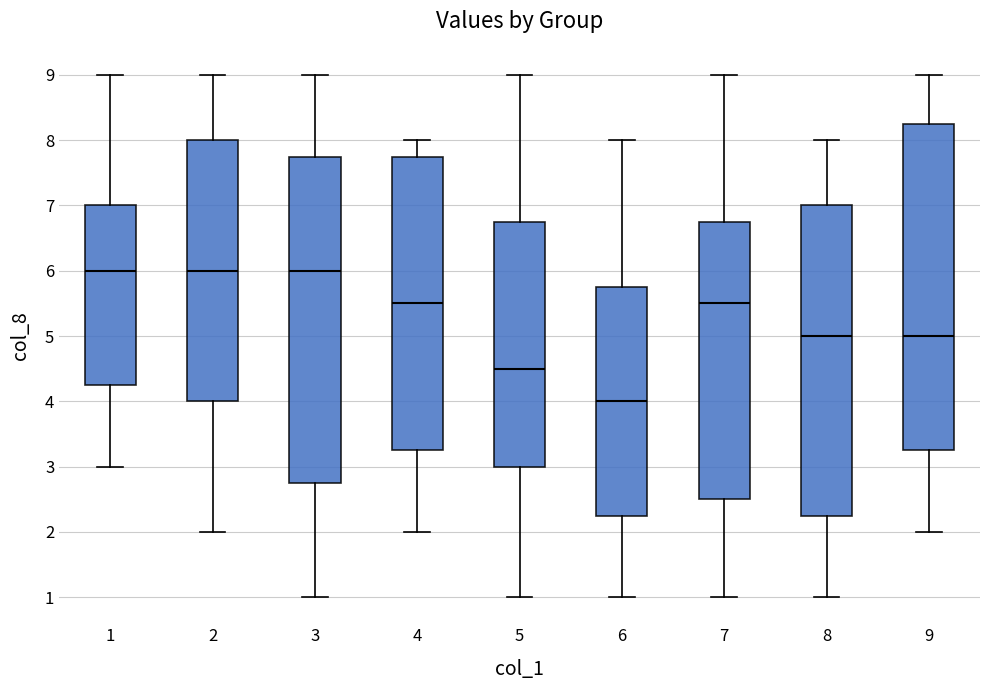

Reading left to right, read every box against the y-axis: the position of its median line, the range the box covers, and the ends of its whiskers. The values are not printed on the chart, so give them approximately, as read against the axis.

1: median 6.0, box 4.3 to 7.0, whiskers 3.0 to 9.0
2: median 6.0, box 4.0 to 8.0, whiskers 2.0 to 9.0
3: median 6.0, box 2.8 to 7.8, whiskers 1.0 to 9.0
4: median 5.5, box 3.3 to 7.8, whiskers 2.0 to 8.0
5: median 4.5, box 3.0 to 6.8, whiskers 1.0 to 9.0
6: median 4.0, box 2.3 to 5.8, whiskers 1.0 to 8.0
7: median 5.5, box 2.5 to 6.8, whiskers 1.0 to 9.0
8: median 5.0, box 2.3 to 7.0, whiskers 1.0 to 8.0
9: median 5.0, box 3.3 to 8.3, whiskers 2.0 to 9.0